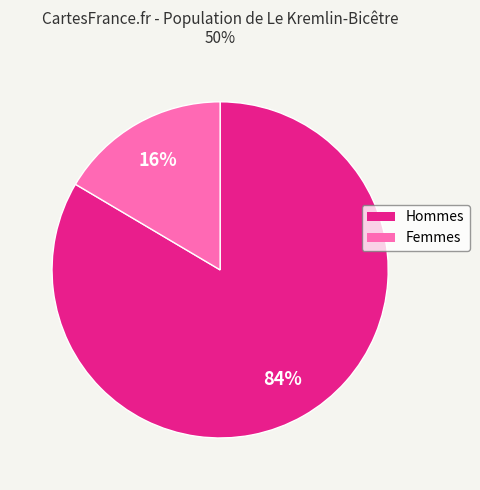

Is there any slice that represents more than half of the pie?

Yes